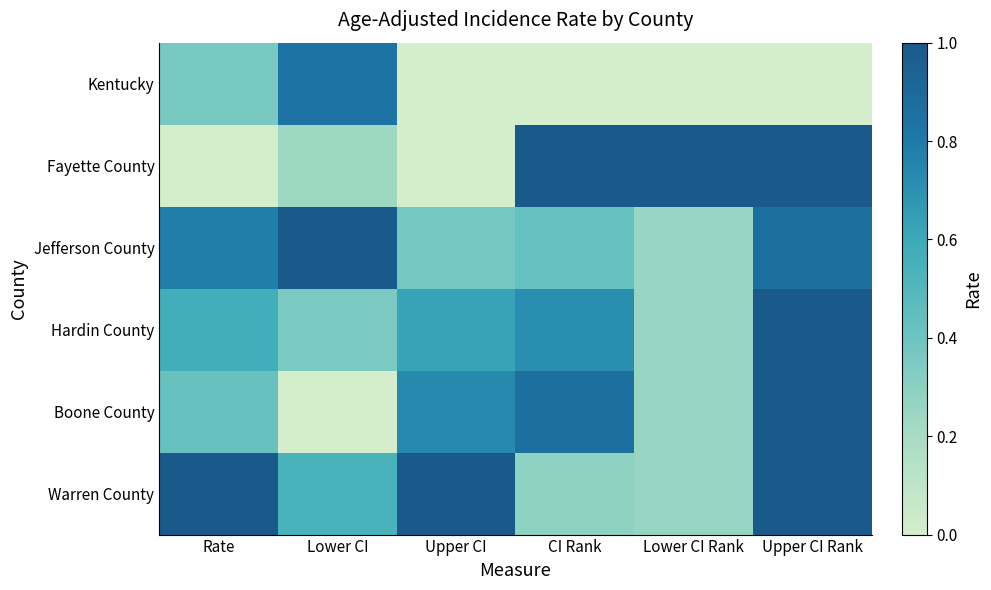

Between Lower CI and Upper CI, which is larger?

Lower CI